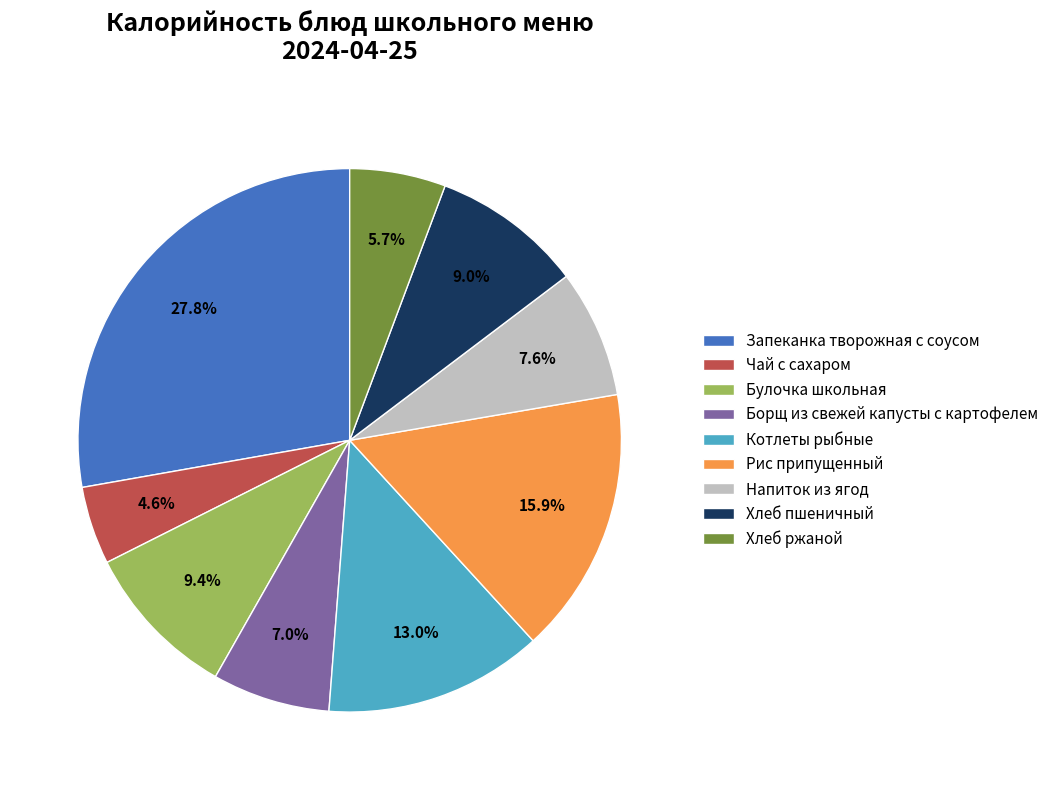

Does any single category account for the majority?

No